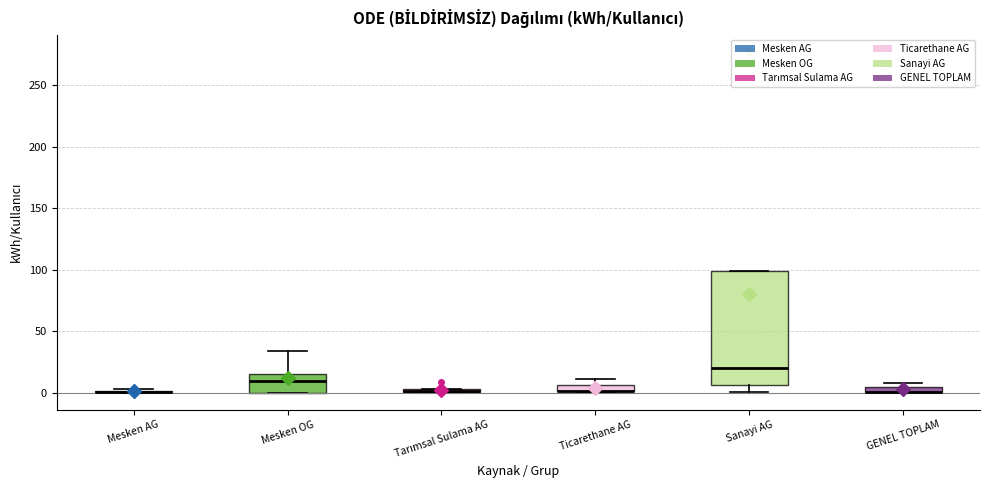

Which box is the tallest, from its lower edge to its upper edge?

Sanayi AG